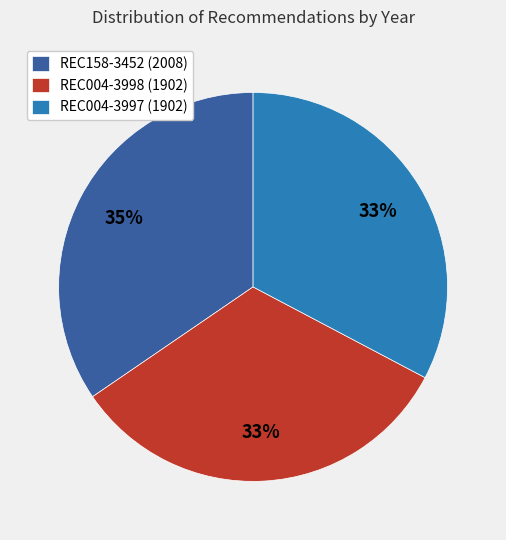

Which slice is the largest?

REC158-3452